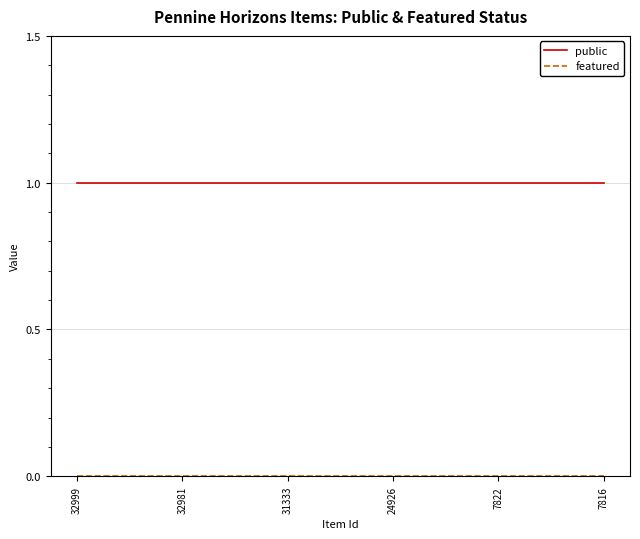

True or false: public has a value of 0 at 7822.

False